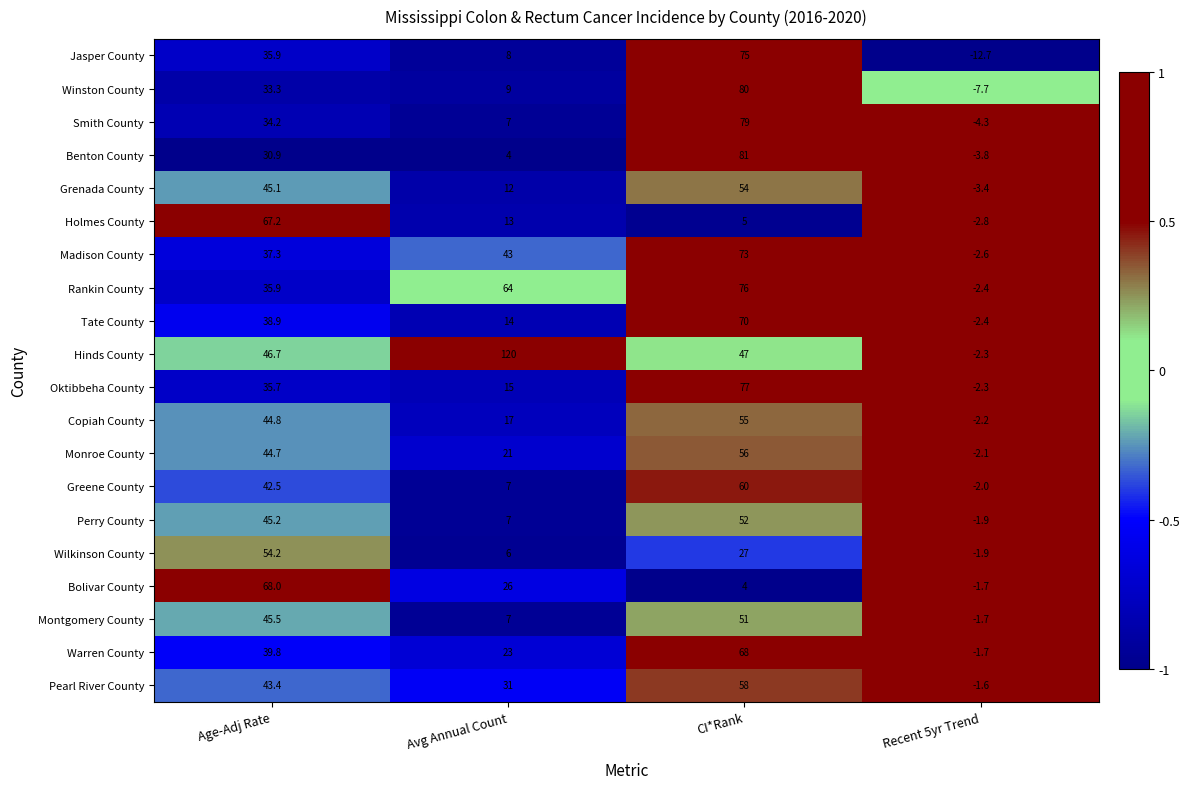

Count the number of data series in this chart.

20